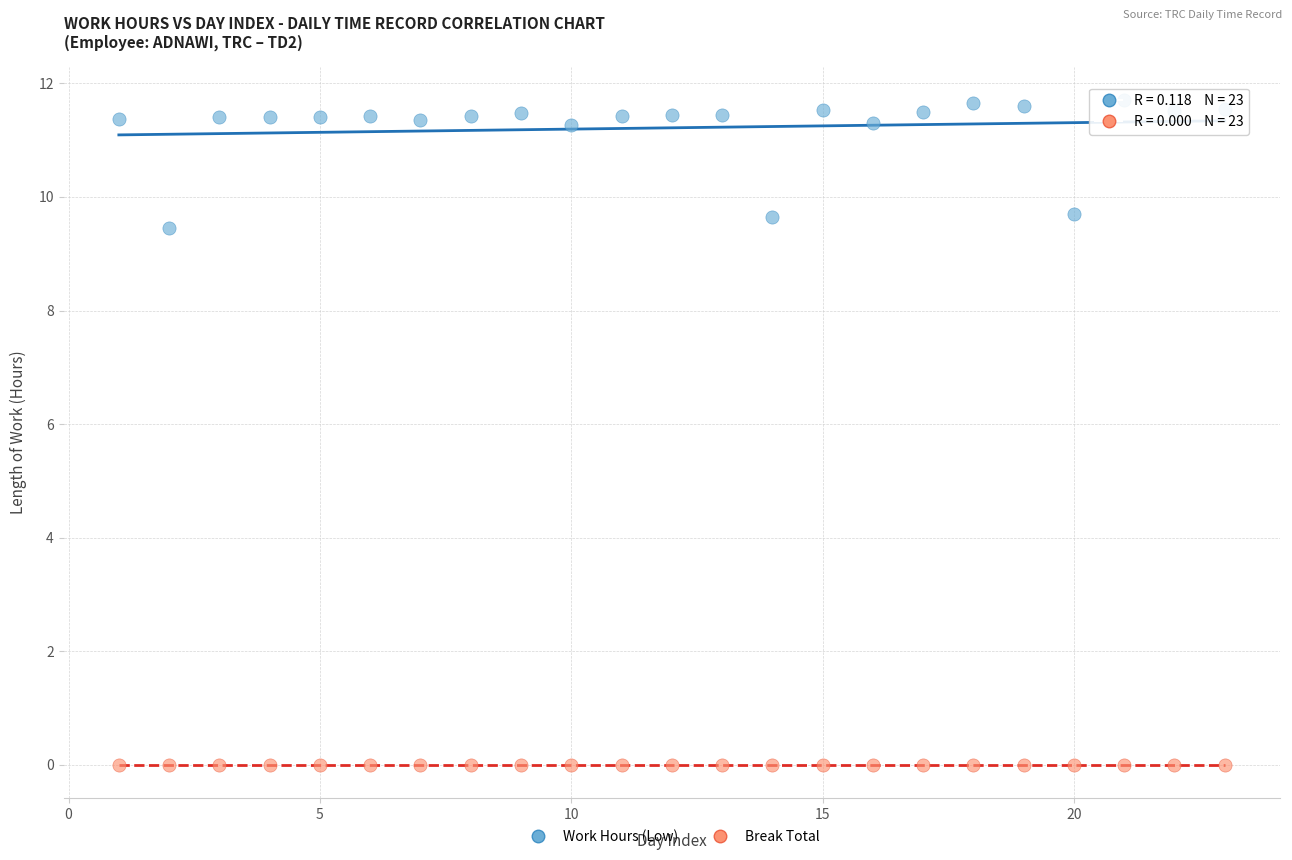

Which series contains the lowest Y value?

Break Total